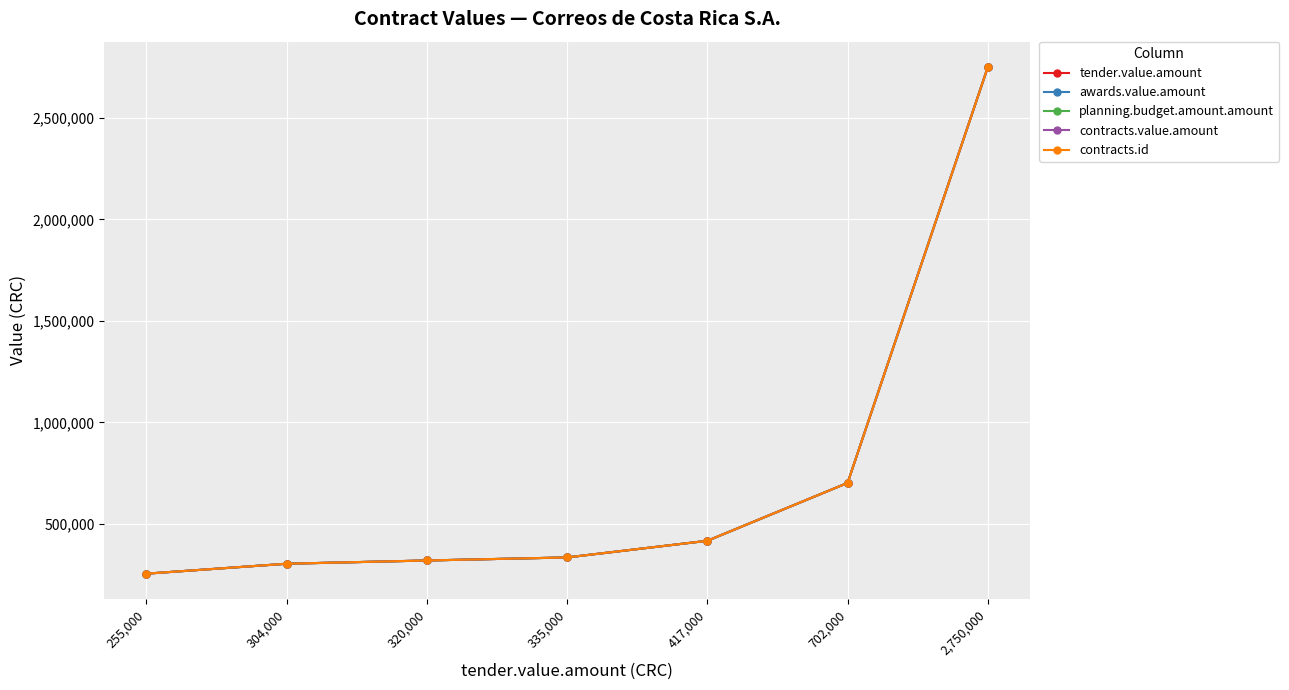

Does the chart have visible grid lines?

Yes